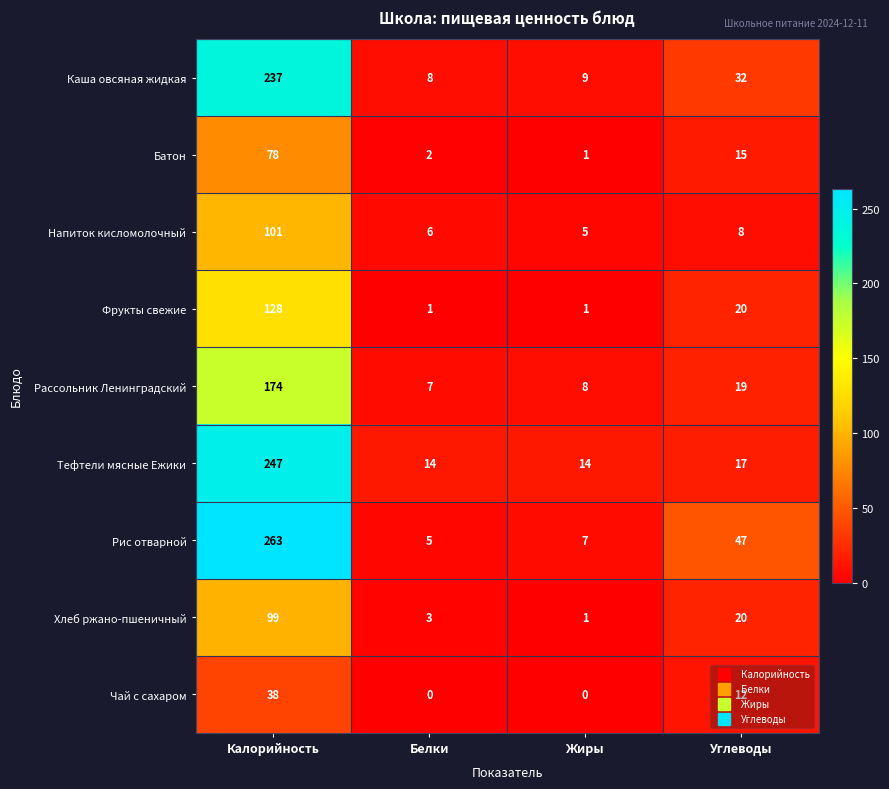

The Тефтели мясные Ежики series shows 171 at Калорийность. True or false?

False